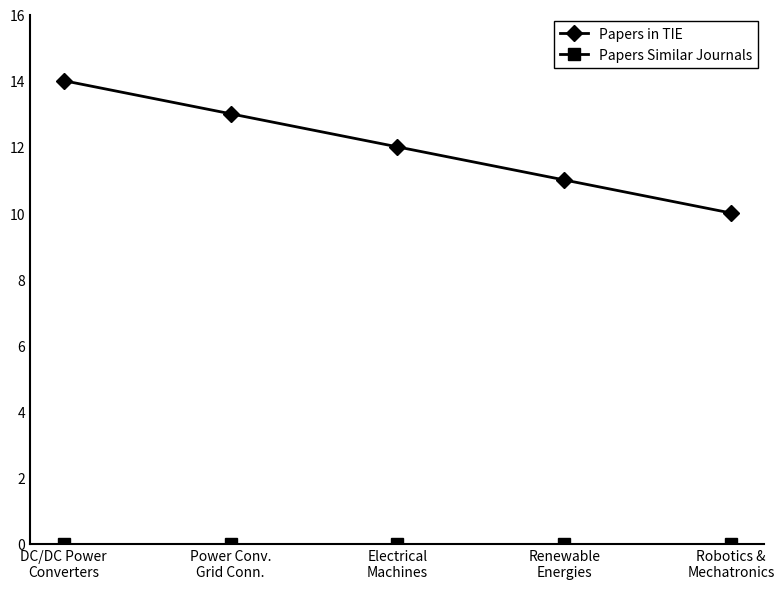

True or false: Papers in TIE has more than 1 points higher than both neighbors.

False